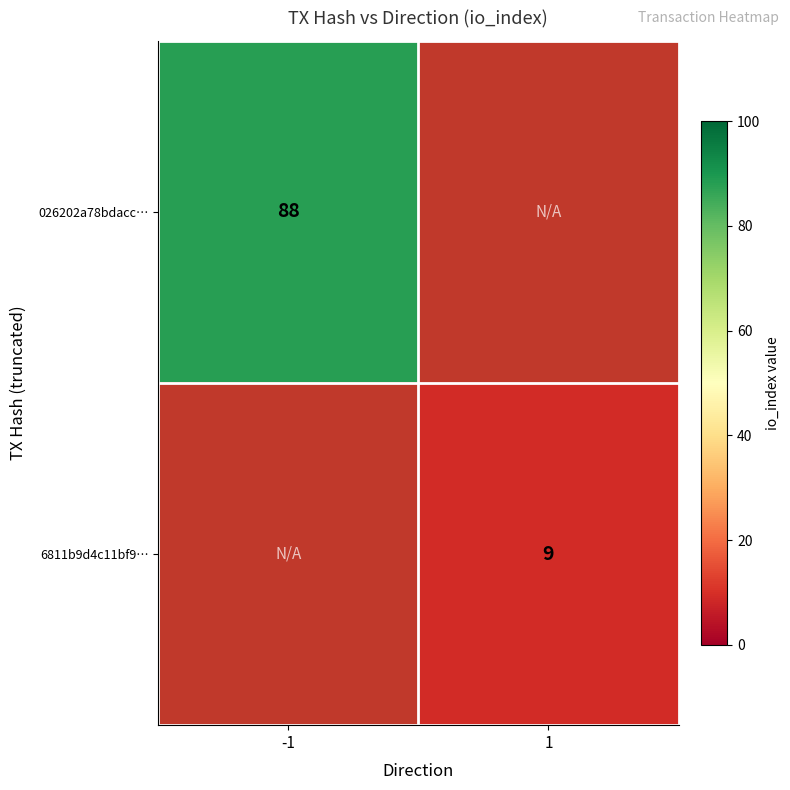

Is it true that 026202a78bdacc… equals 88 at -1?

True